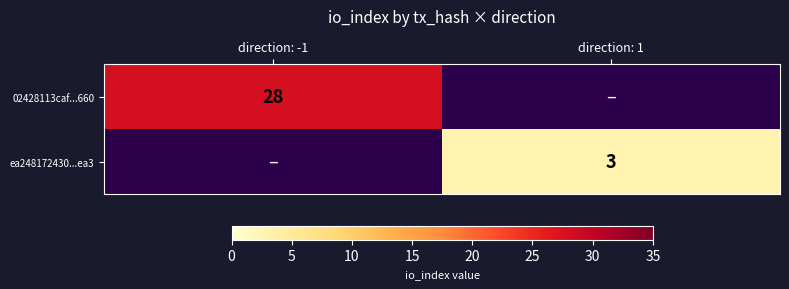

Is it true that ea248172430...ea3 equals 3 at direction: 1?

True